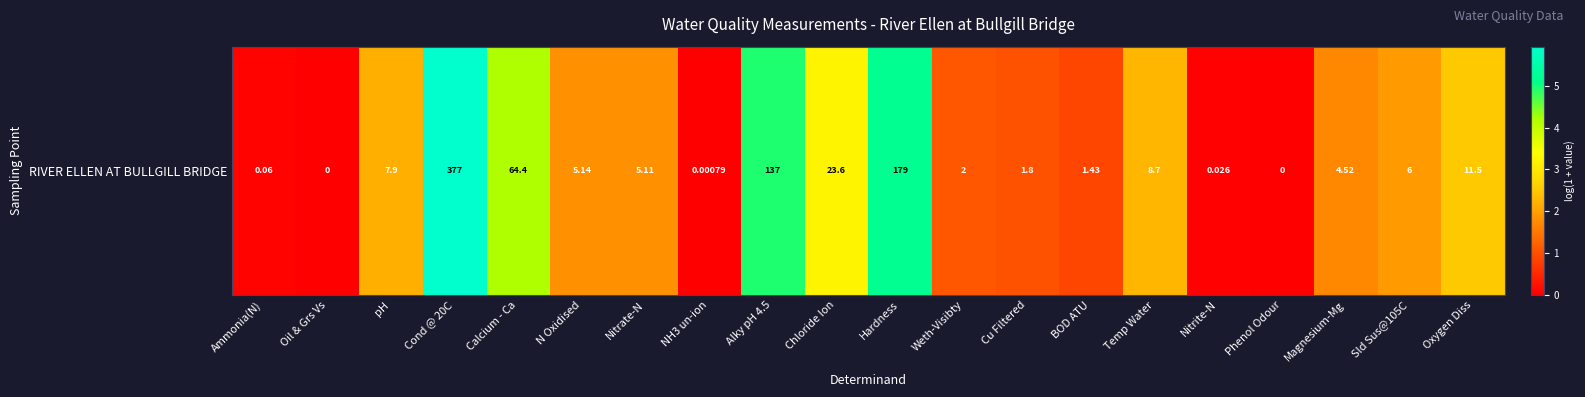

What is the change in value from Cond @ 20C to Nitrate-N?

-4.1